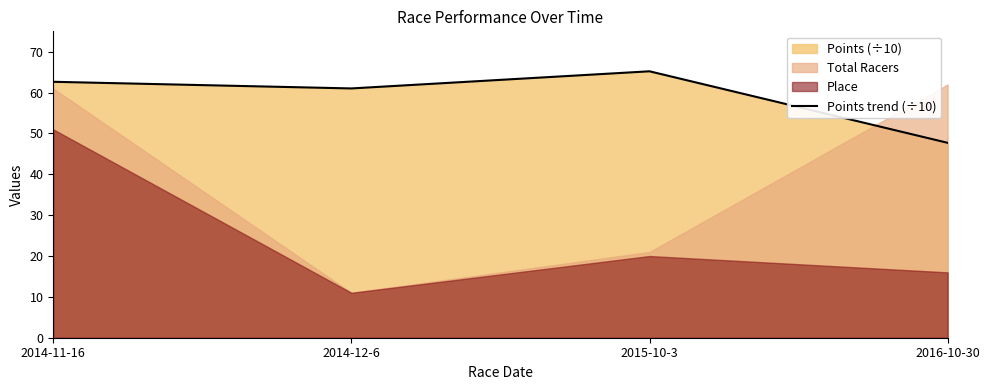

What is the change in value from 2014-11-16 to 2016-10-30?

-14.9